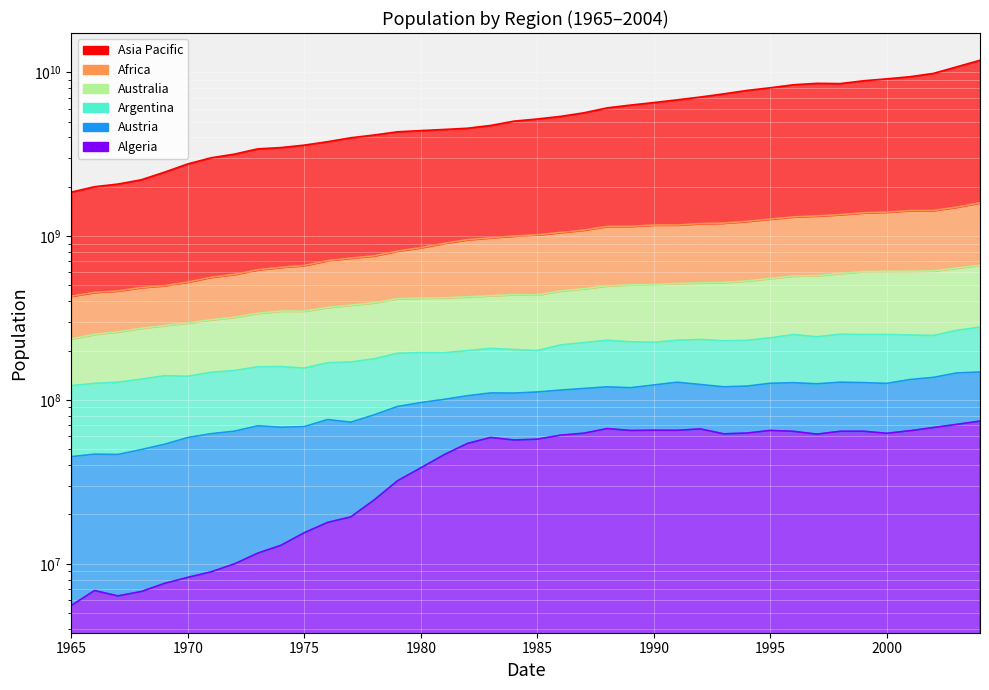

What is the difference between the second highest and minimum values in the Algeria series?

65385321